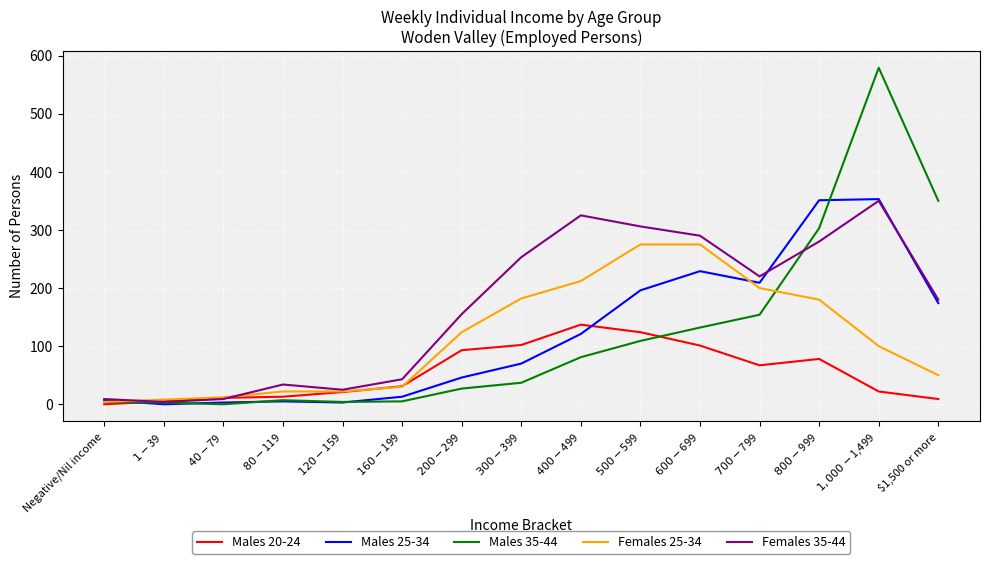

Which series has the largest range (max minus min)?

Males 35-44